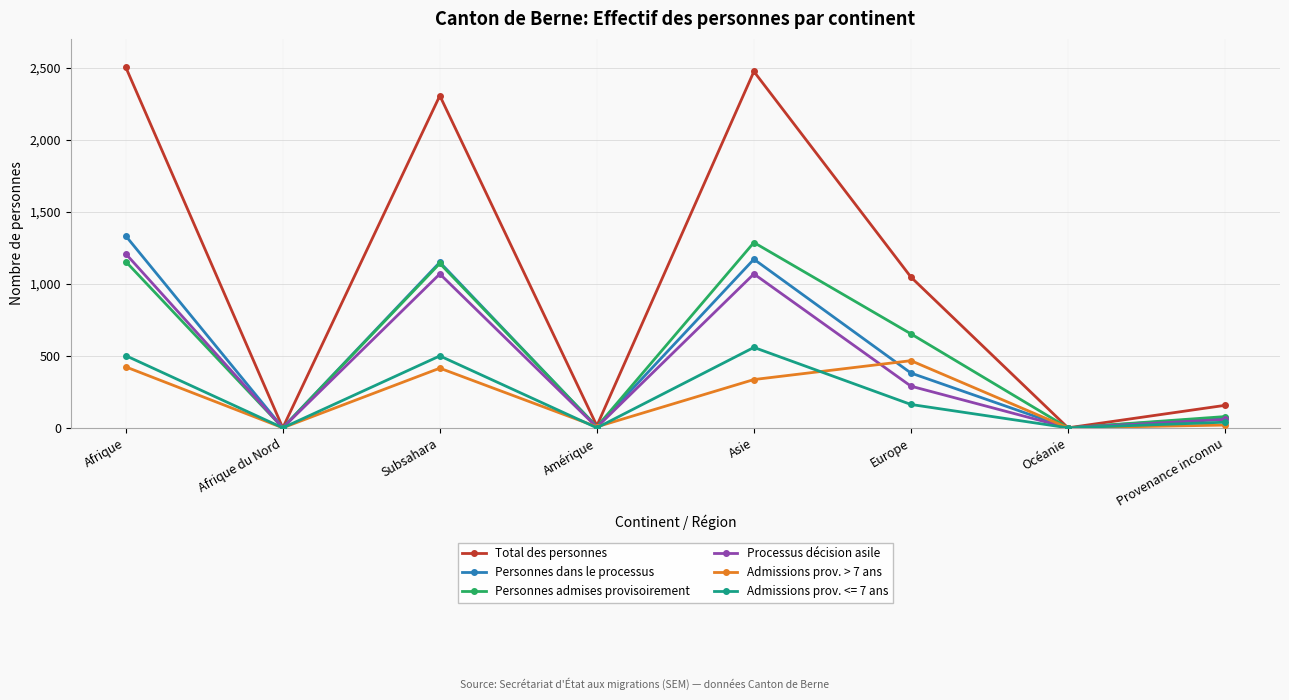

True or false: Admissions prov. > 7 ans has a value of 551 at Asie.

False